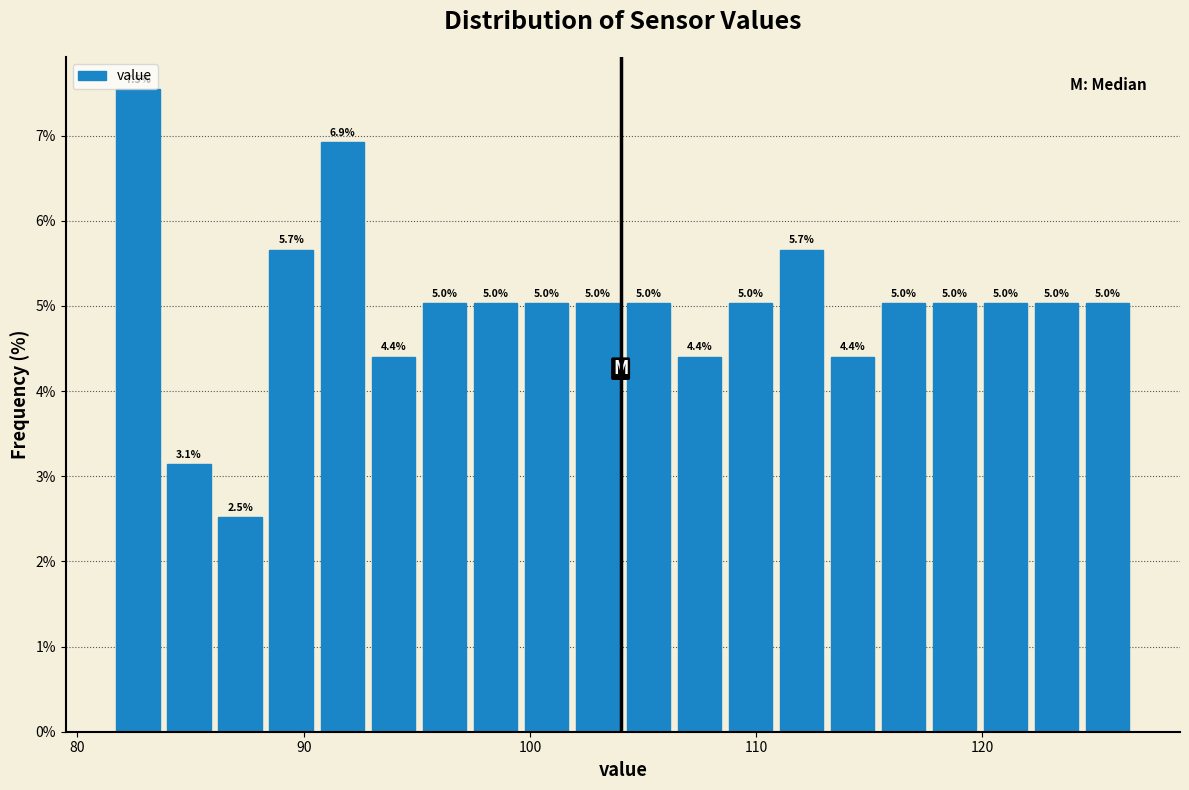

Read against the x-axis, roughly where is the centre of the tallest bar?

83